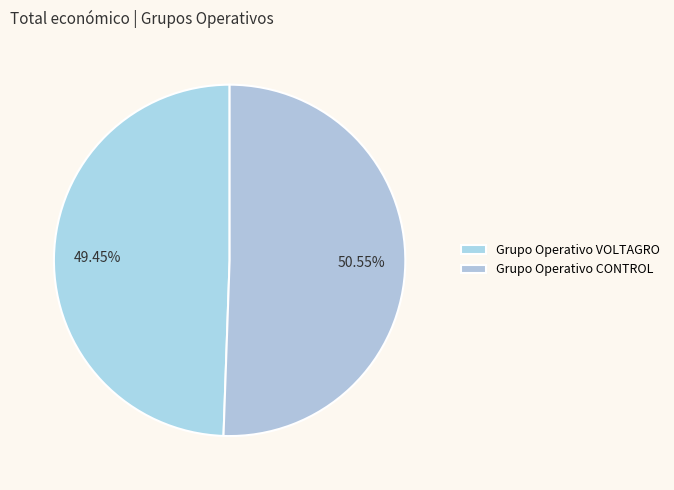

Count the number of slices in the pie.

2